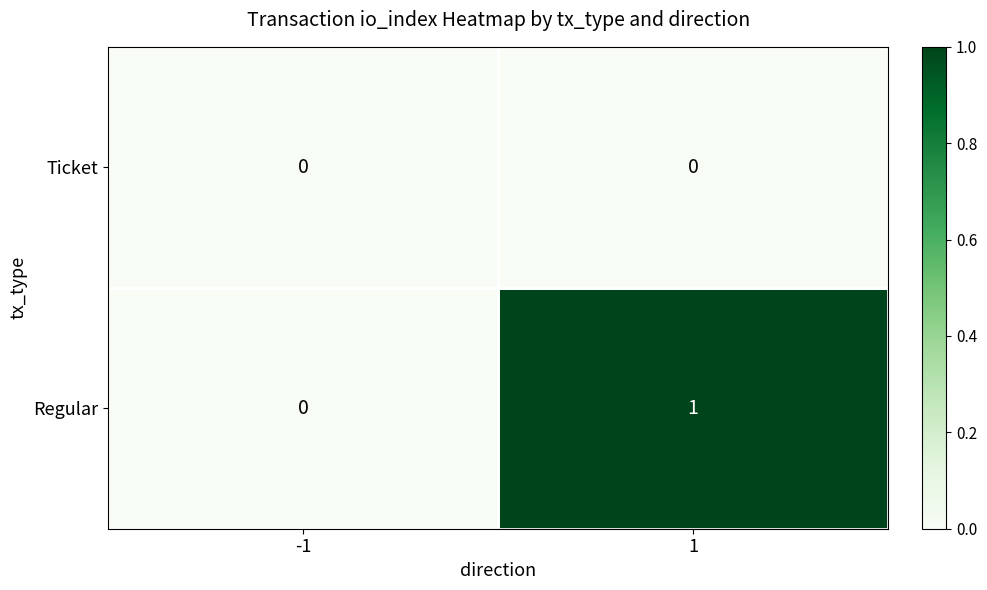

The Regular series shows 1 at 1. True or false?

True